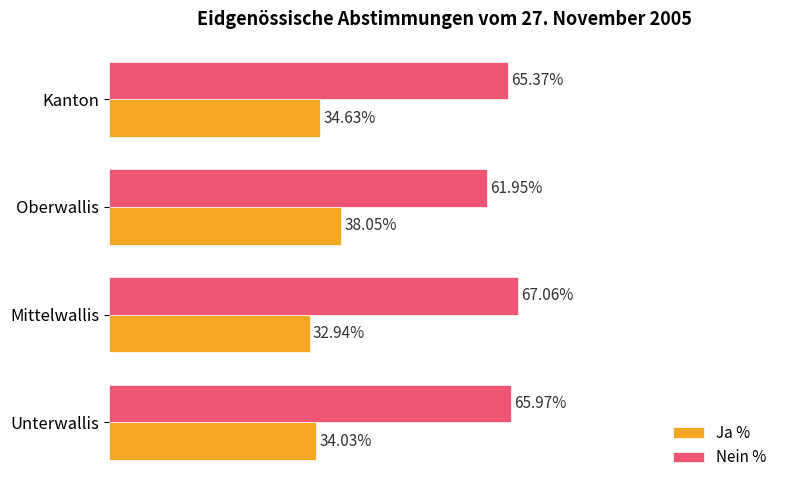

Which category has the lowest value across all series?

Mittelwallis